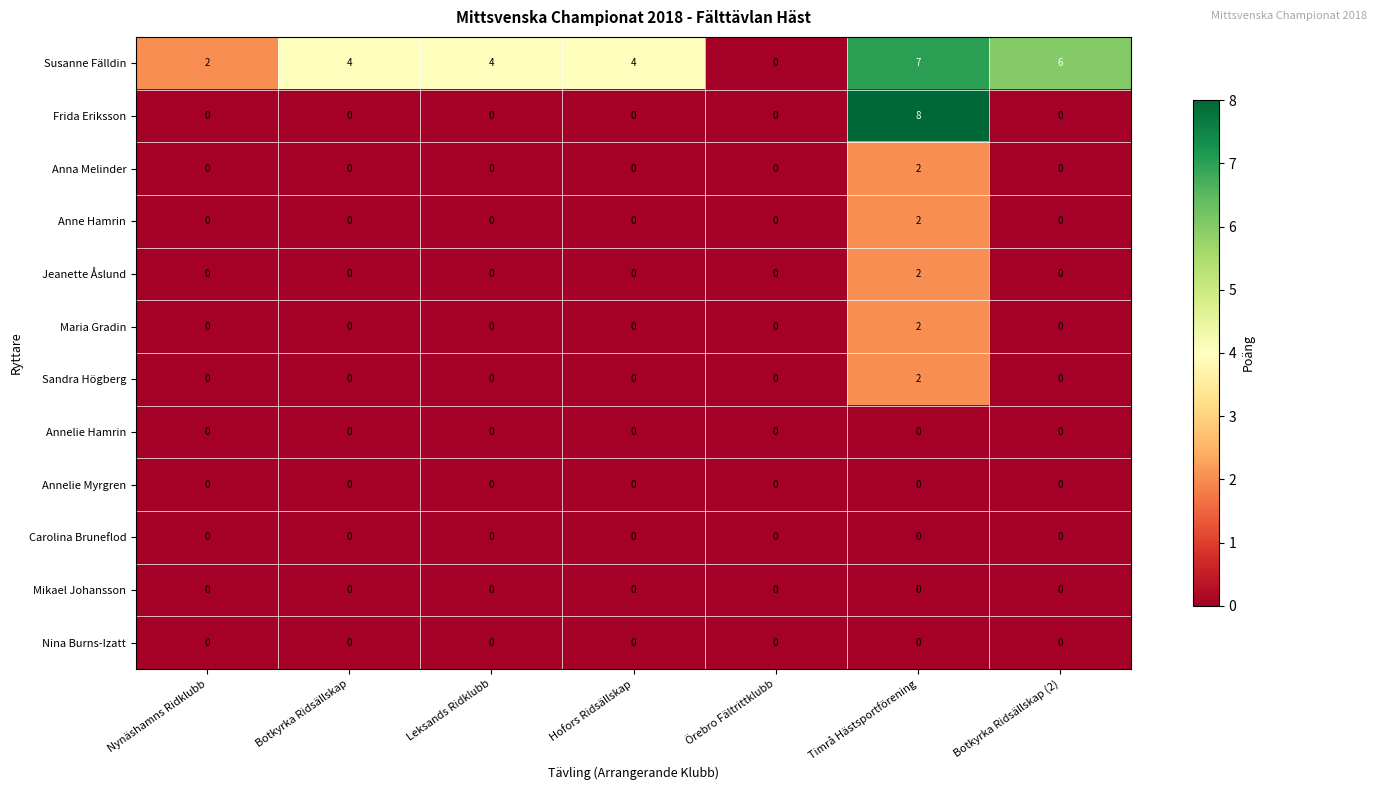

Which series has the largest total across all categories?

Susanne Fälldin